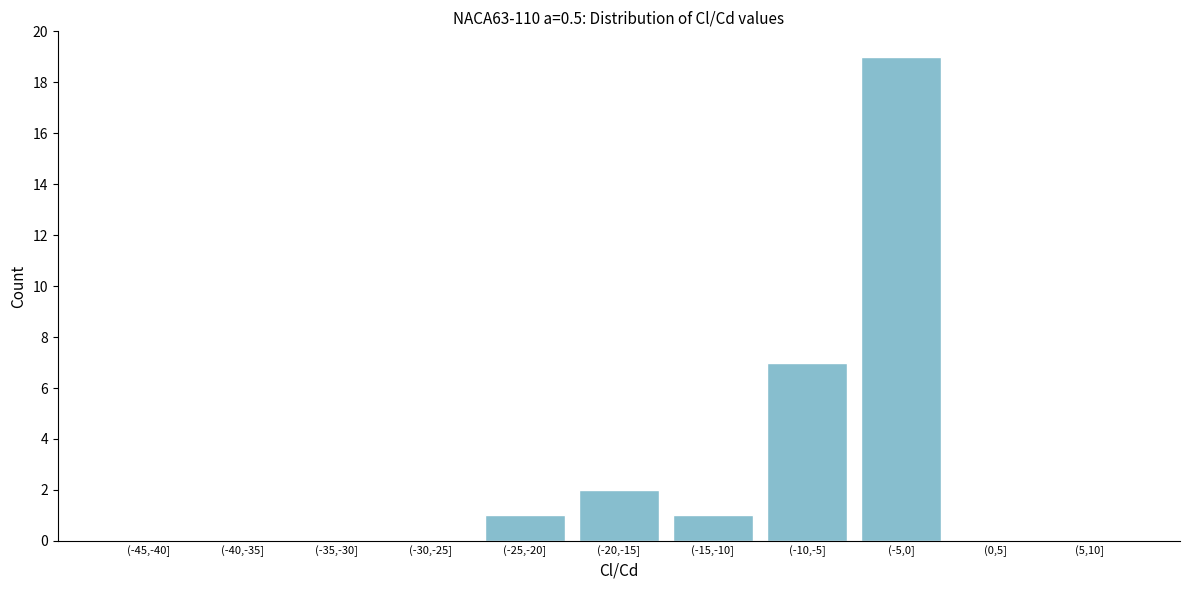

Reading left to right, what are all the values shown in this chart?

(-45,-40]=0	(-40,-35]=0	(-35,-30]=0	(-30,-25]=0	(-25,-20]=1	(-20,-15]=2	(-15,-10]=1	(-10,-5]=7	(-5,0]=19	(0,5]=0	(5,10]=0